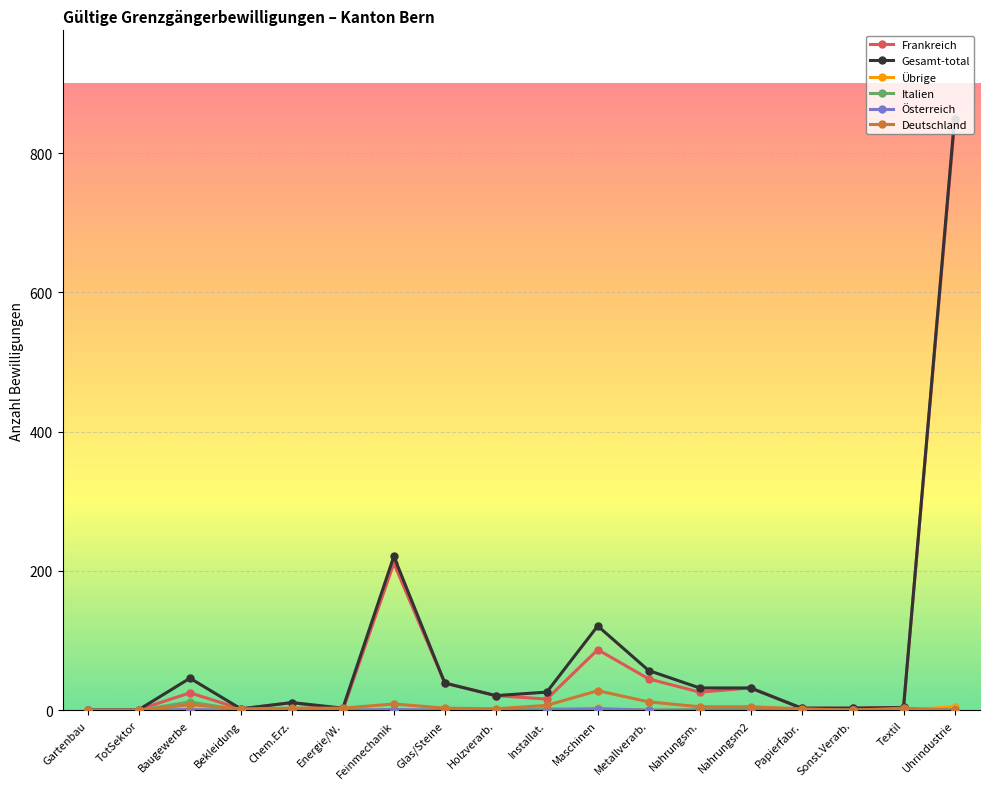

At which category is the sum across all series the highest?

Uhrindustrie